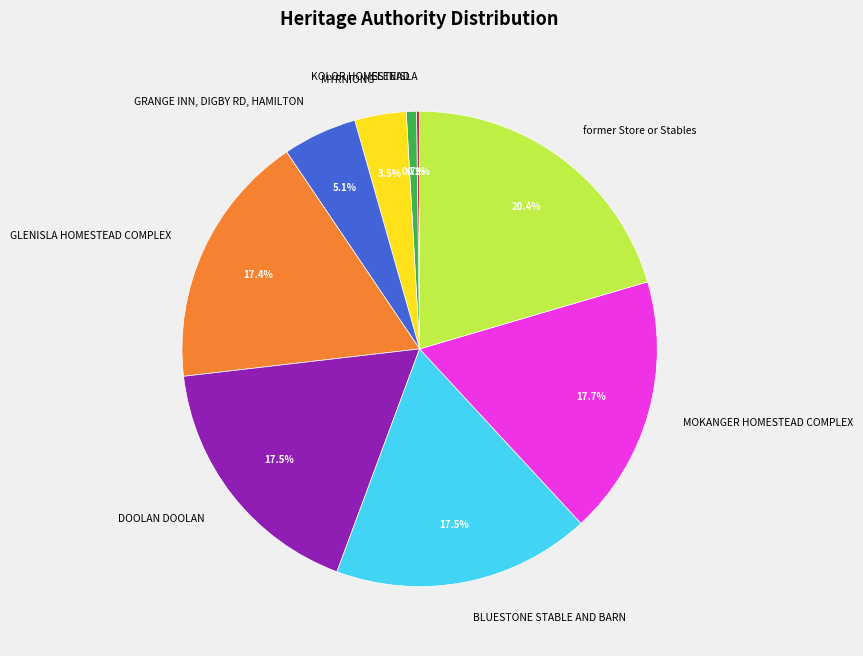

Is GRANGE INN, DIGBY RD, HAMILTON the majority of the pie?

No